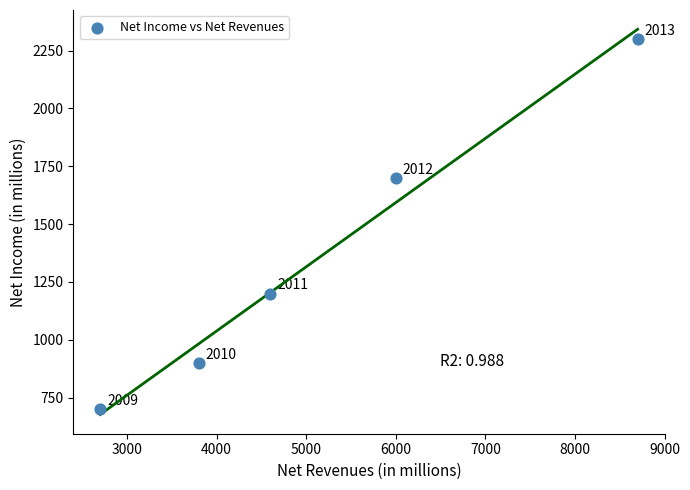

What Y value in the scatter plot is closest to 1500?

1700